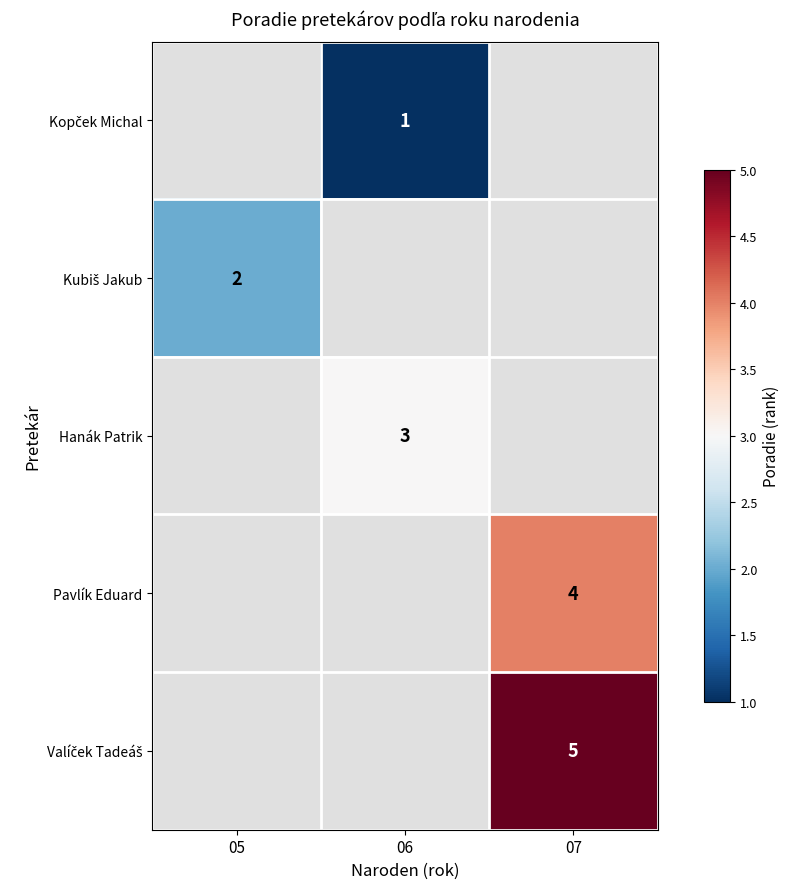

Which category has the highest value in the row_2 series?

05